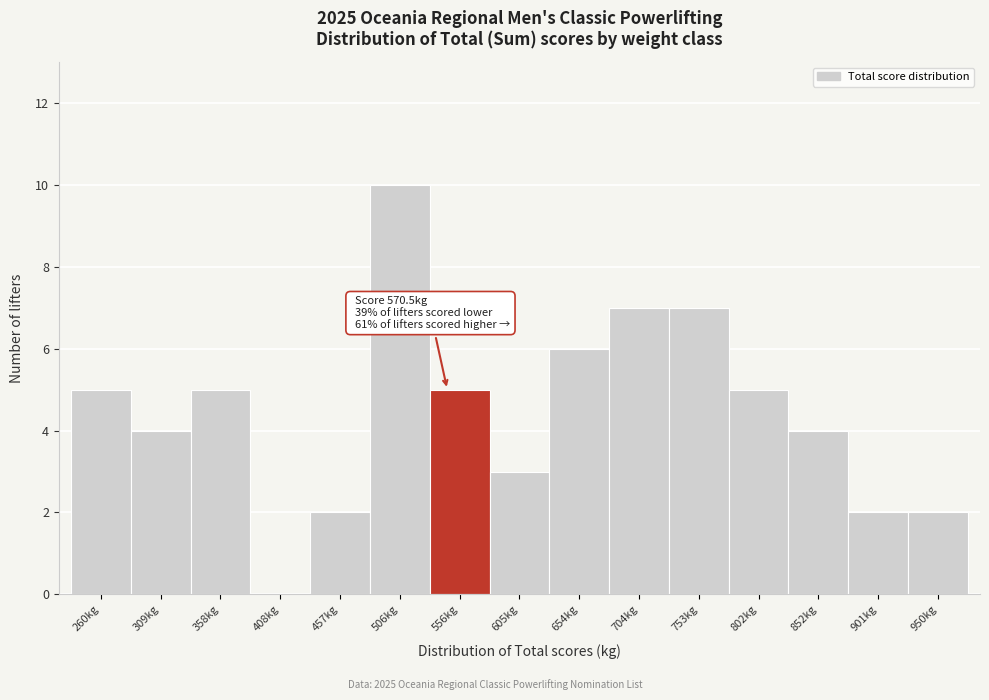

Reading left to right, list all the values displayed in this chart.

260kg=5	309kg=4	358kg=5	408kg=0	457kg=2	506kg=10	556kg=5	605kg=3	654kg=6	704kg=7	753kg=7	802kg=5	852kg=4	901kg=2	950kg=2